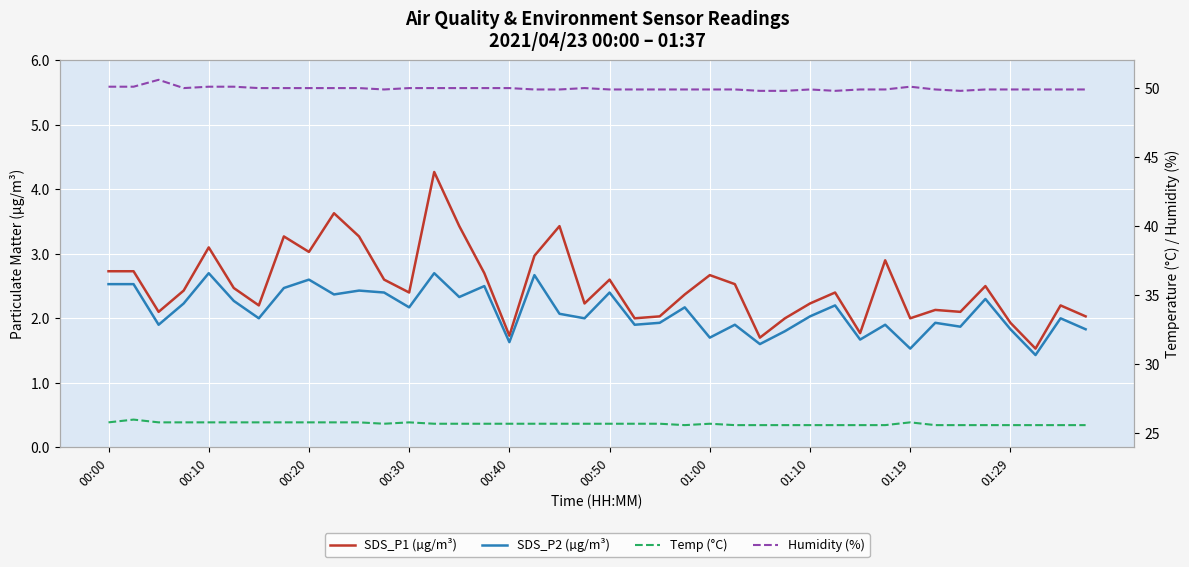

Is the value of SDS_P2 (µg/m³) at 00:00 greater than the value of SDS_P1 (µg/m³) at 00:20?

Yes